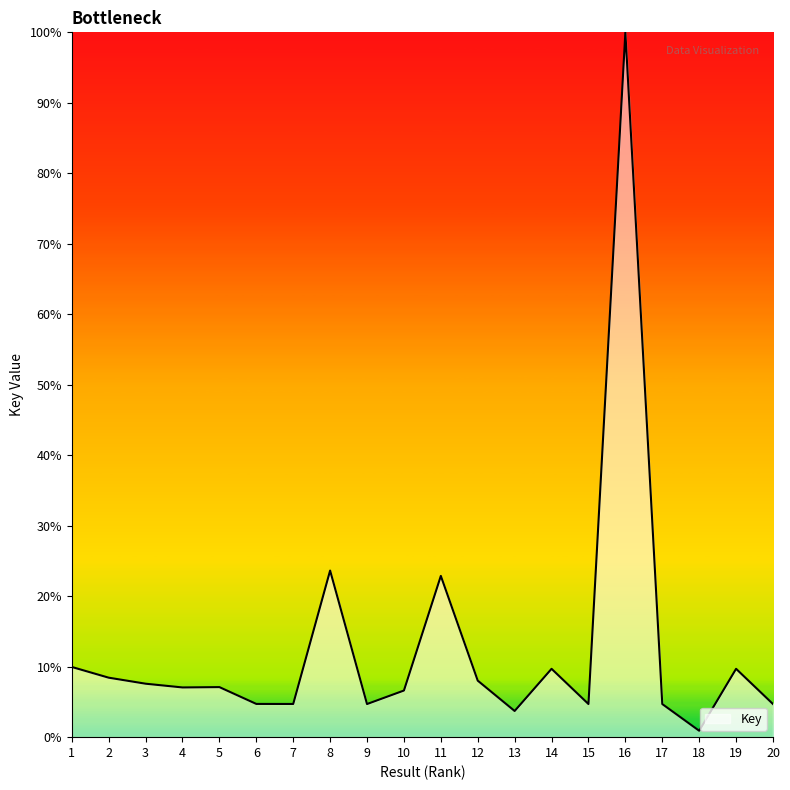

What is the difference between the maximum and minimum values?

99.1